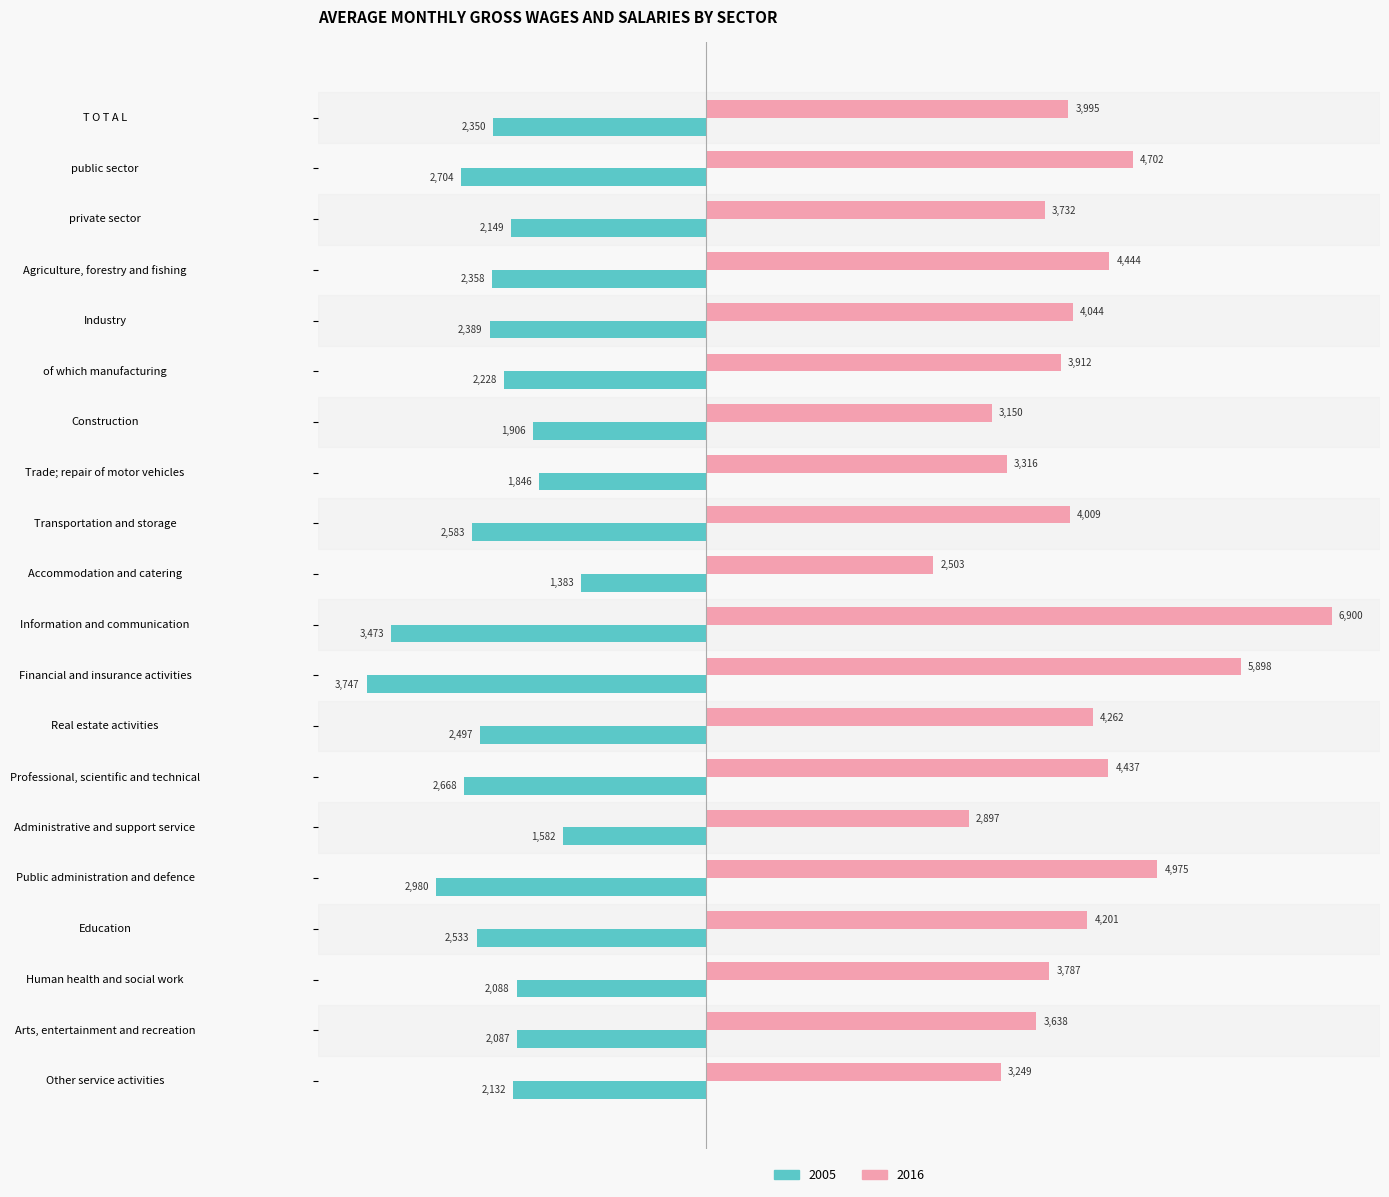

The 2005 series shows -2533.1 at Education. True or false?

True